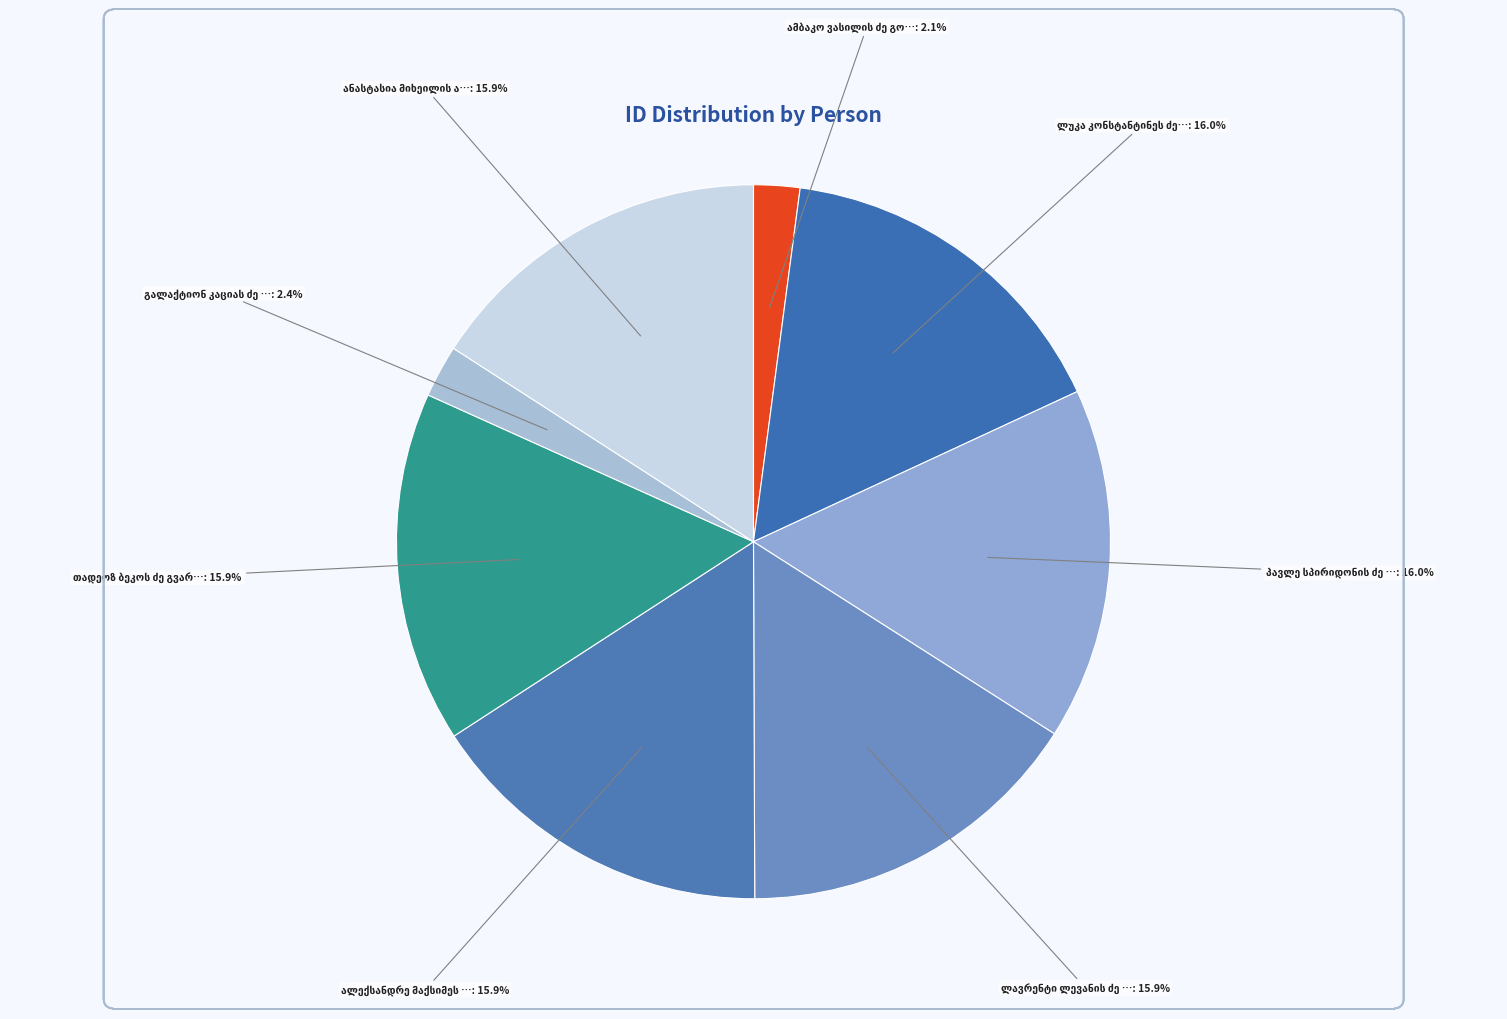

How many slices are in this pie chart?

8